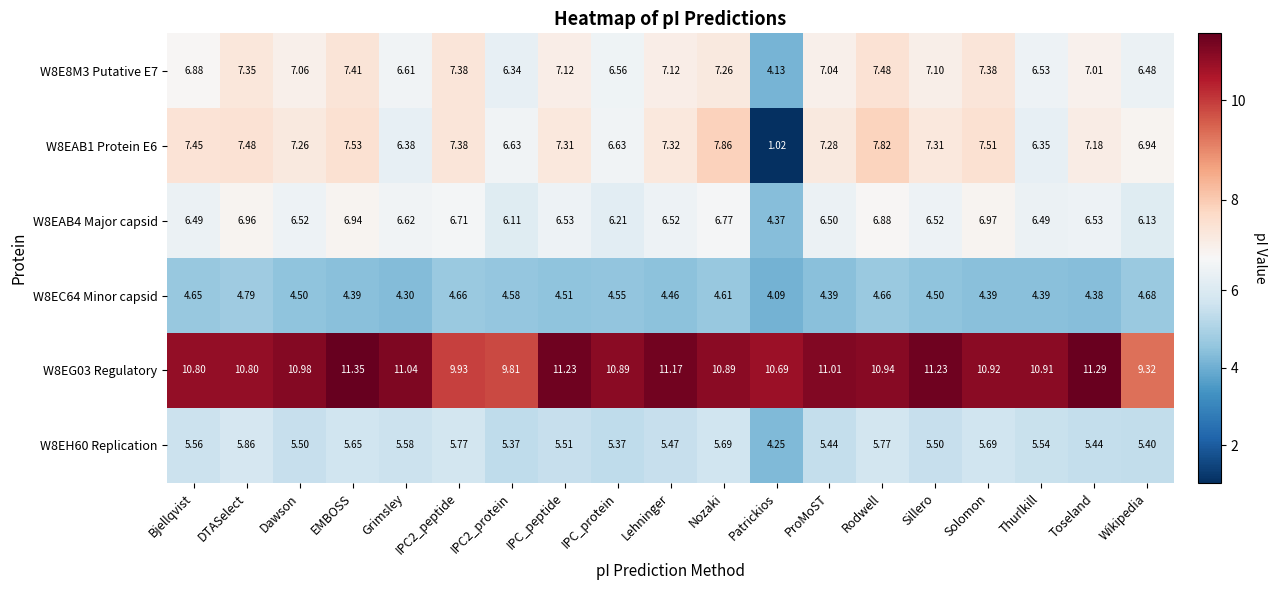

Is the value of W8E8M3 Putative E7 at Lehninger greater than the value of W8EH60 Replication at ProMoST?

Yes